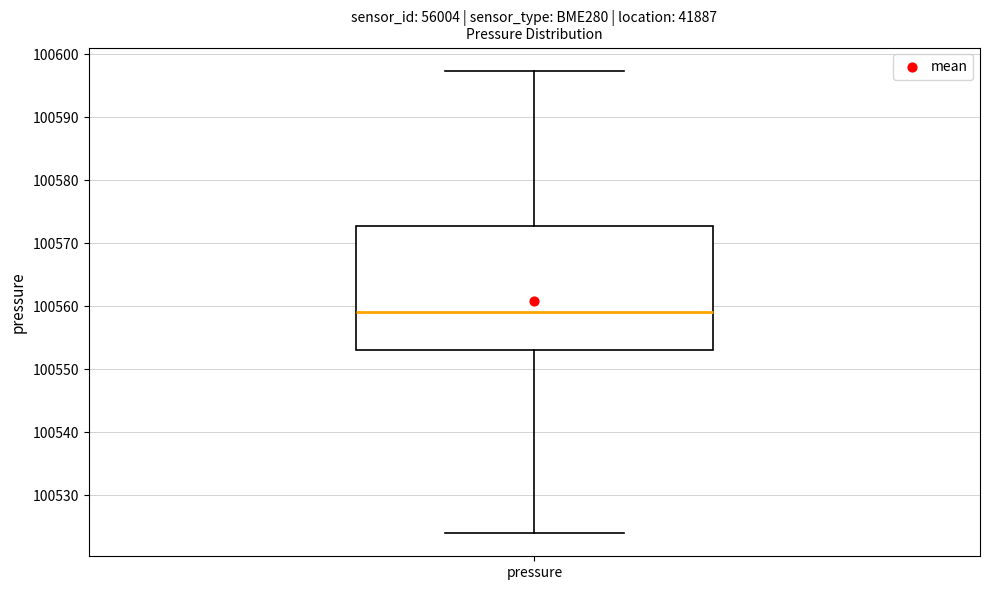

Where is the upper edge of the box for pressure on the y-axis? The values are not printed on the chart, so give them approximately, as read against the axis.

100573